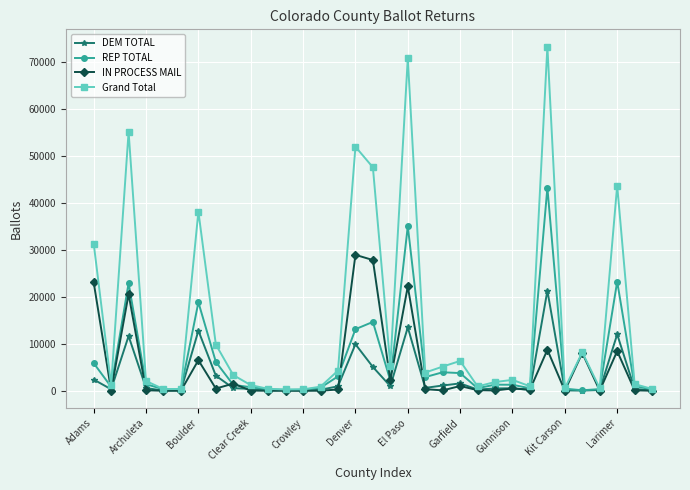

In DEM TOTAL, how many points are higher than both neighbors (excluding endpoints)?

8